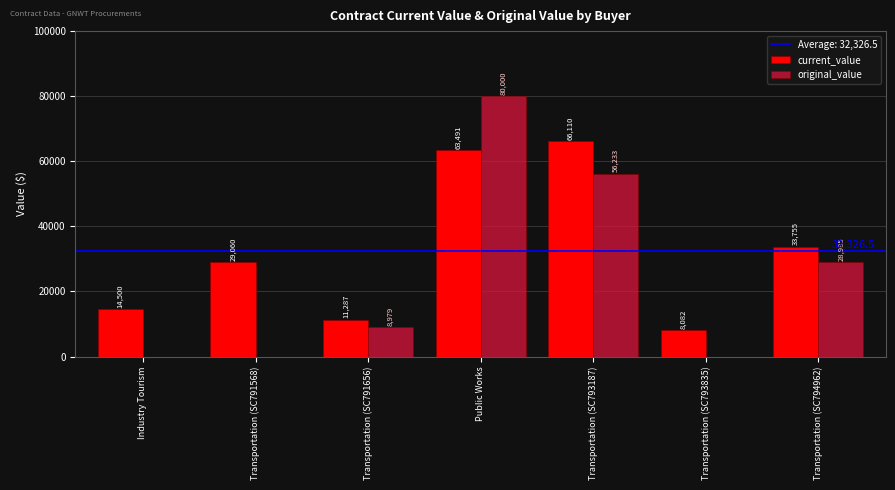

What value does the current_value series have at Transportation (SC791656)?

11287.0